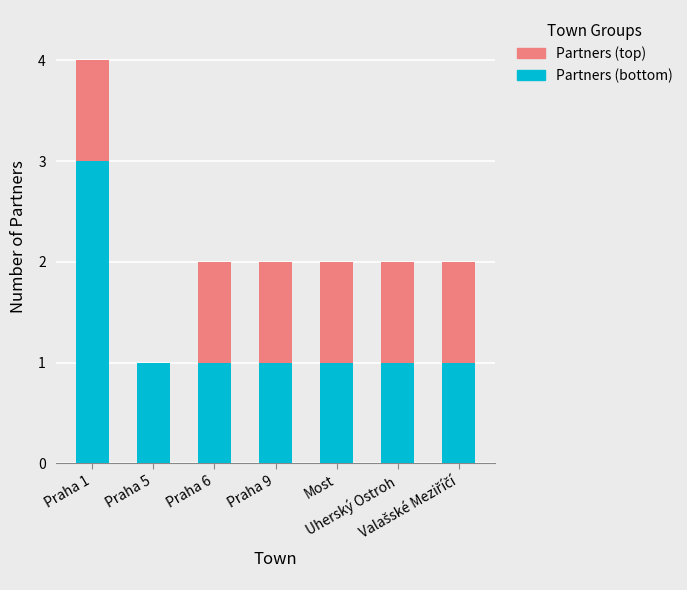

What is the sum of all Partners (bottom) values?

9